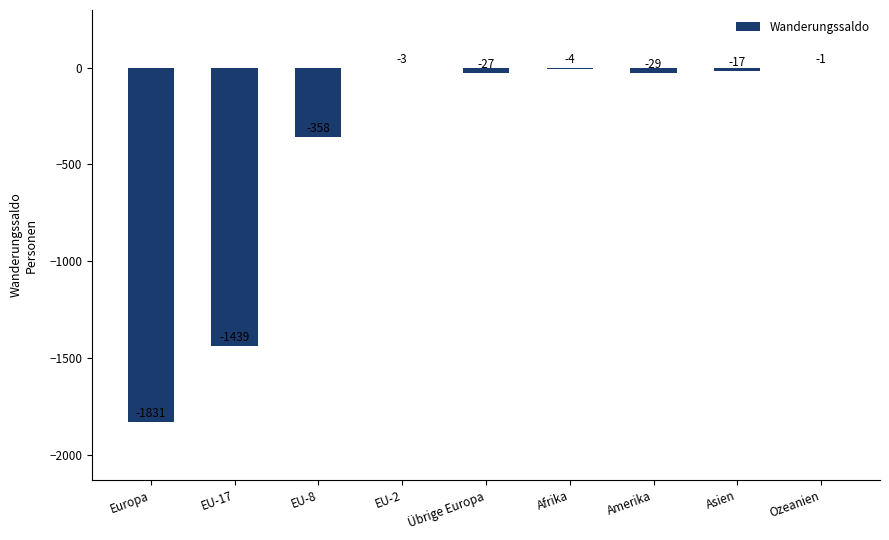

What is the maximum value shown in the chart?

-1